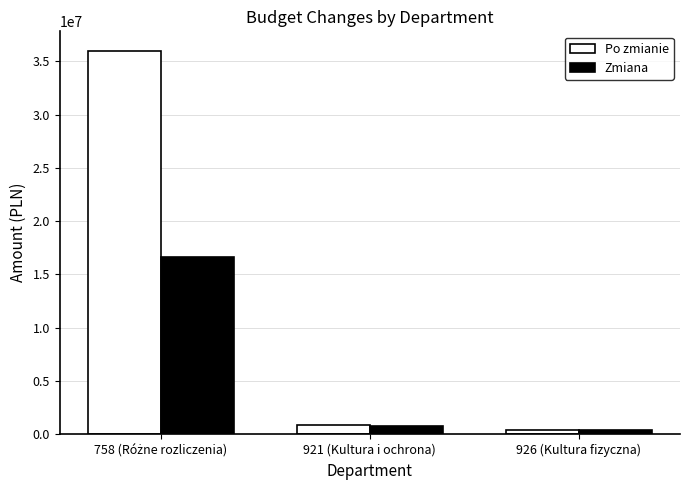

Which series has the widest spread of values?

Po zmianie